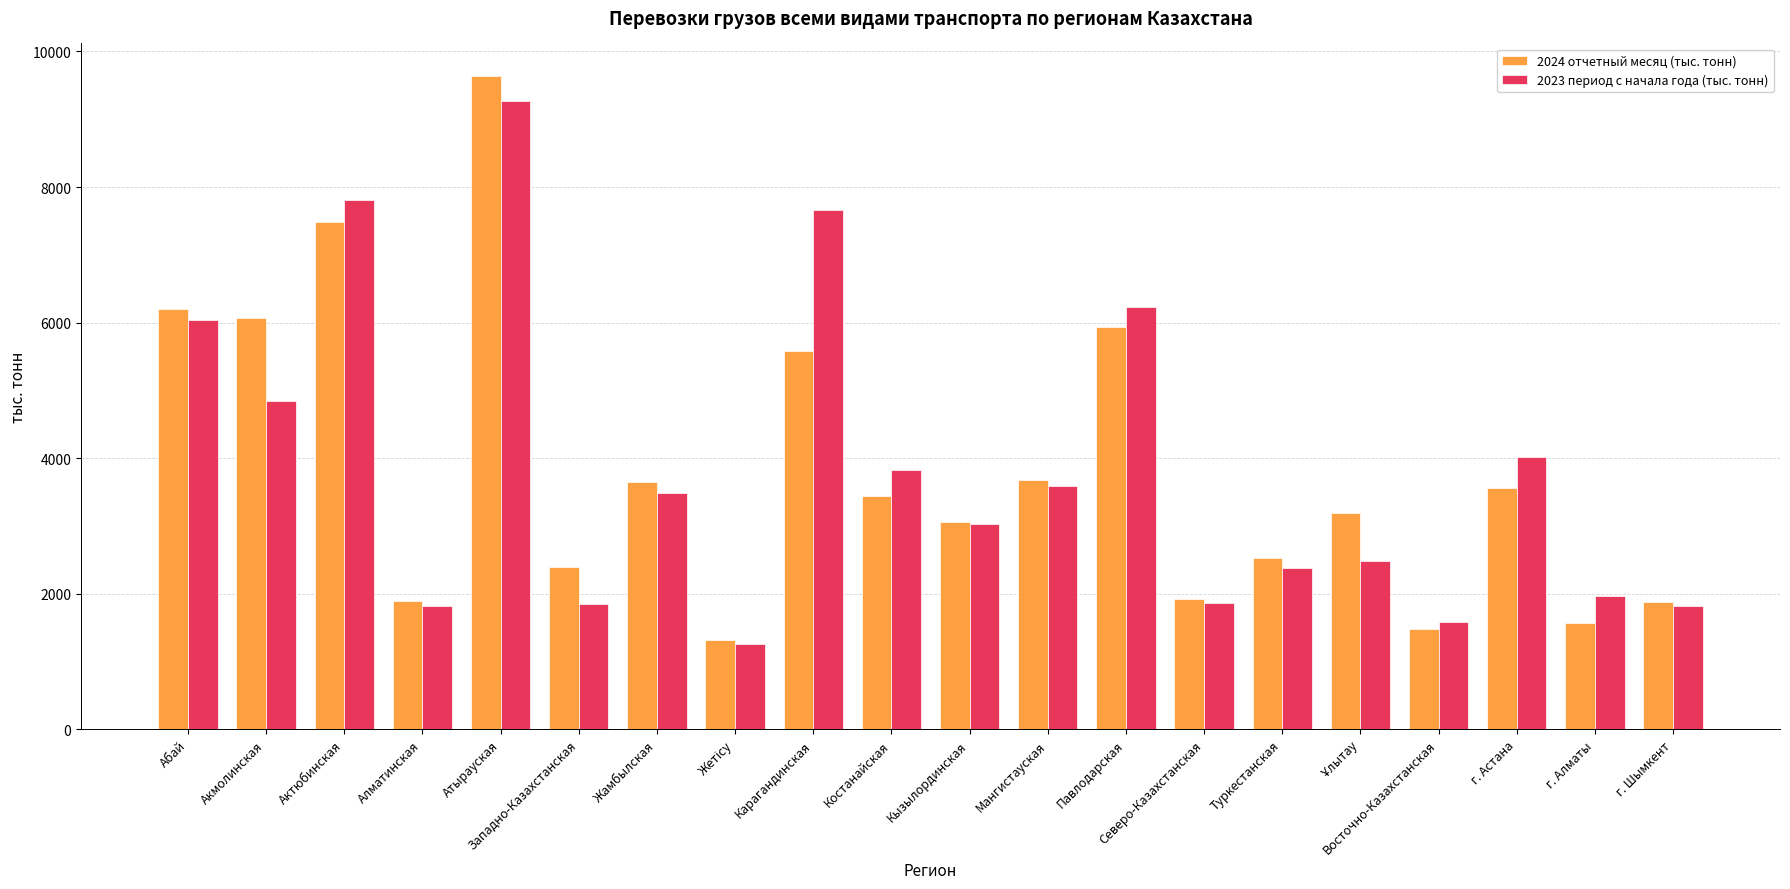

What is the difference between the 2023 период с начала года (тыс. тонн) values at Костанайская and Актюбинская?

3969.9